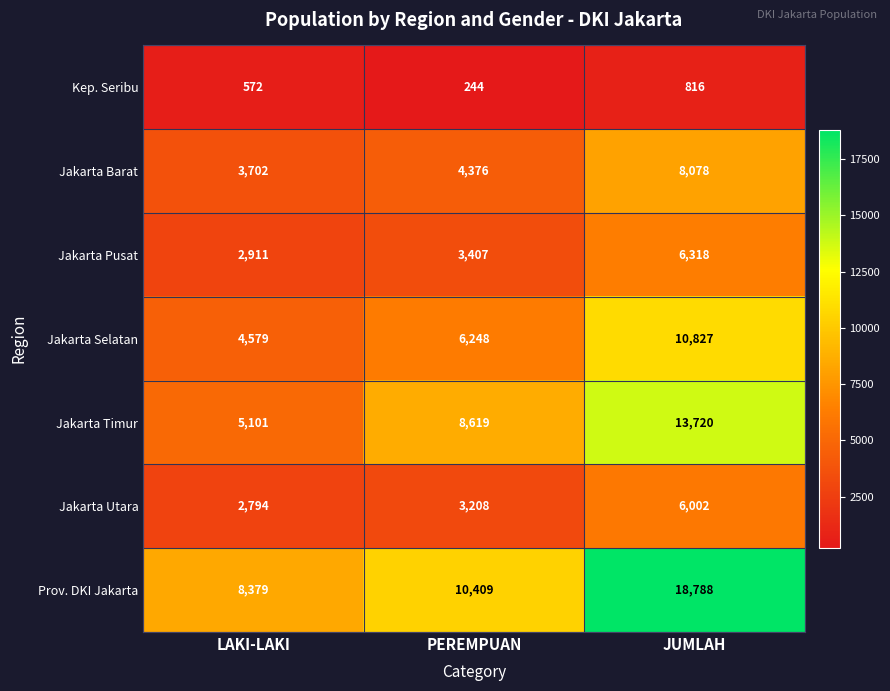

At PEREMPUAN, list the series in order from largest to smallest.

Prov. DKI Jakarta, Jakarta Timur, Jakarta Selatan, Jakarta Barat, Jakarta Pusat, Jakarta Utara, Kep. Seribu